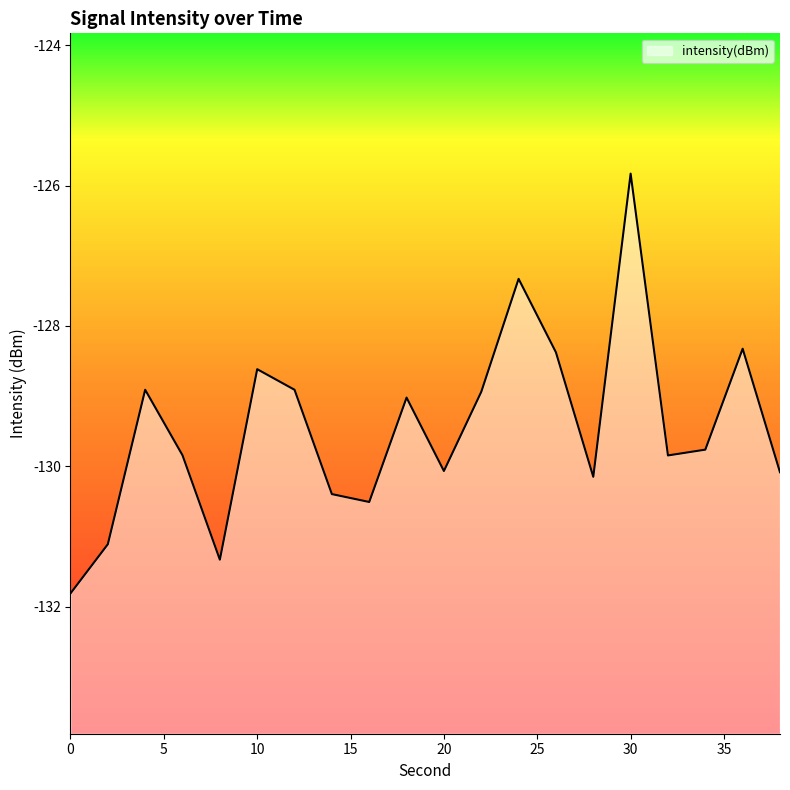

What is the sum of the values at 16 and 14?

-260.9